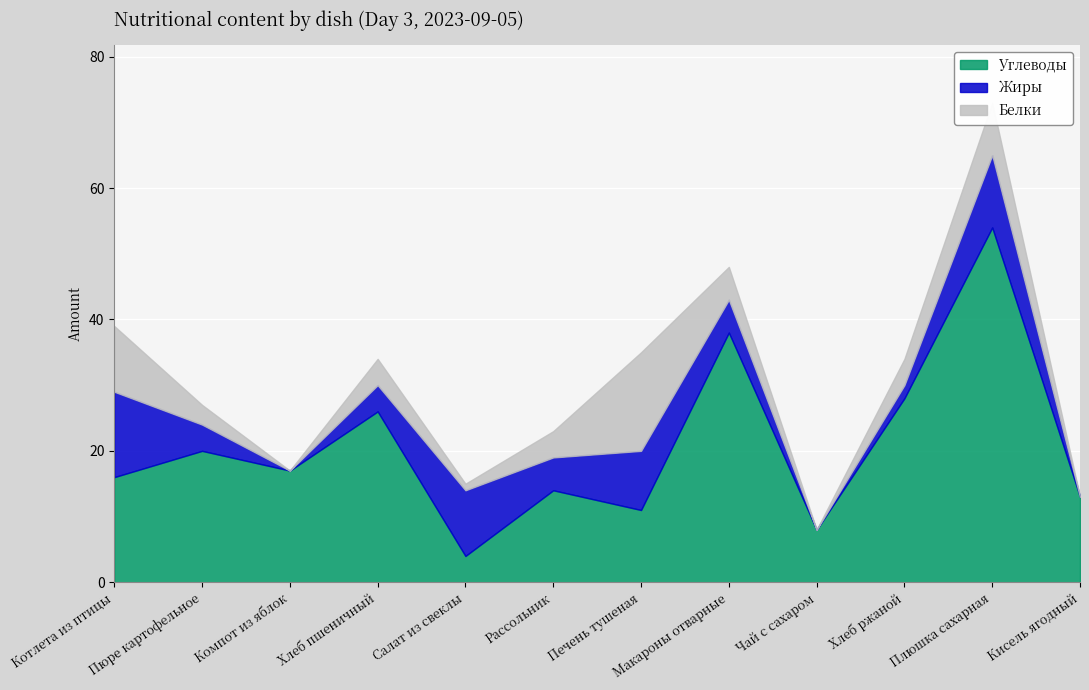

The value of Белки at Кисель ягодный is -9. True or false?

False